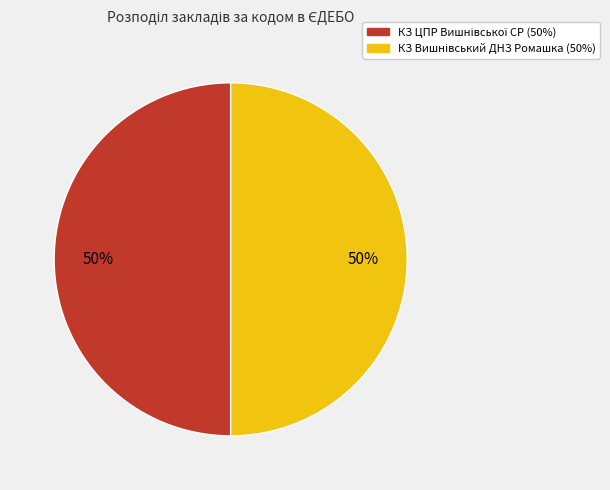

To the nearest percent, what is the average slice percentage?

50%